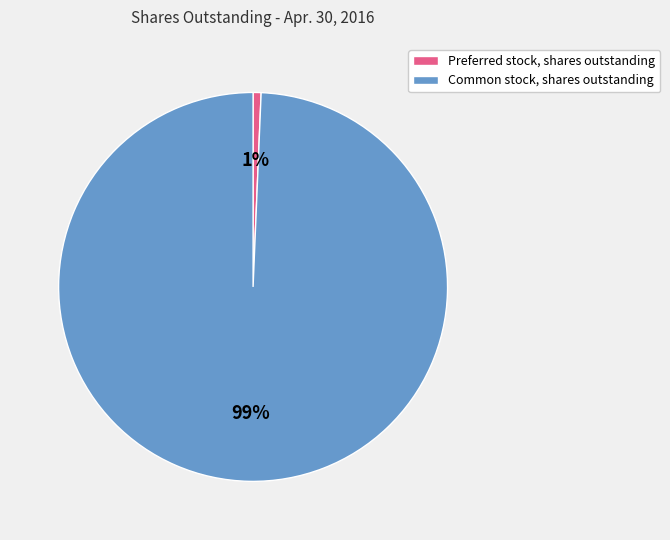

Does Preferred stock, shares outstanding represent more than half of the total?

No